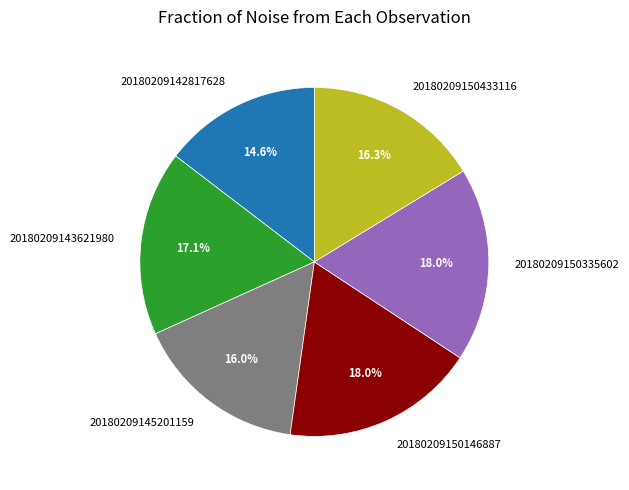

Count the number of slices in the pie.

6